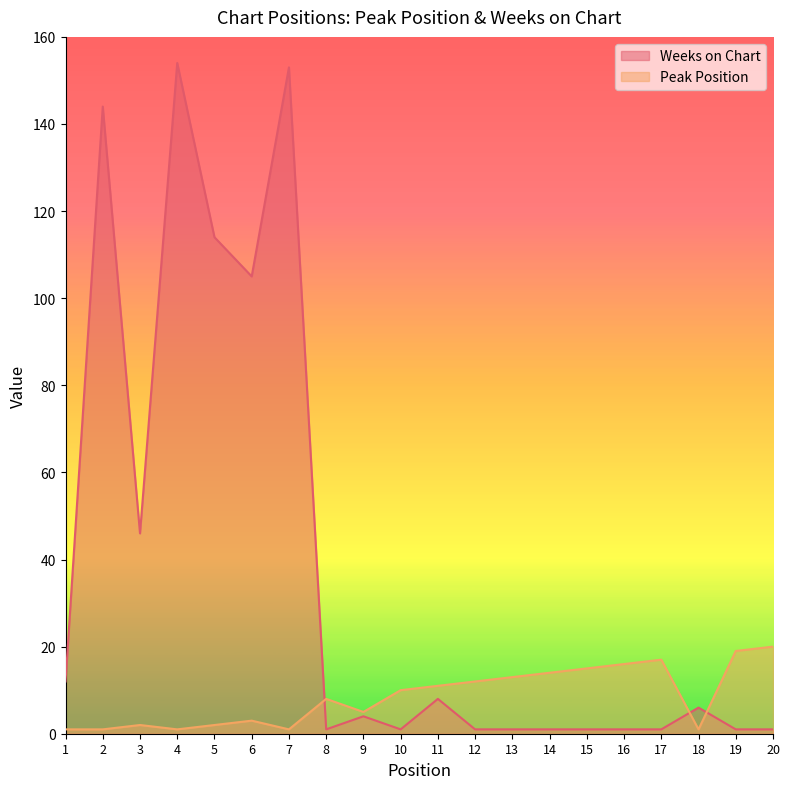

Where is the first local minimum for Peak Position?

4